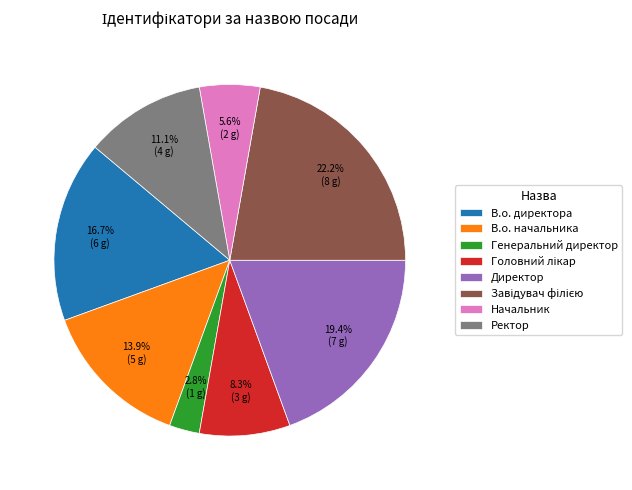

Does В.о. директора represent more than half of the total?

No